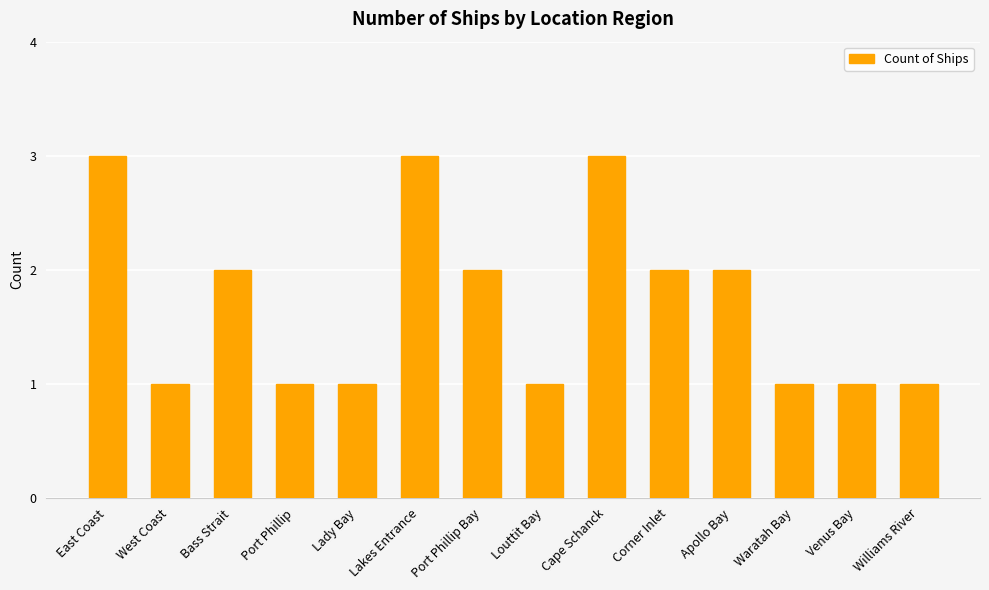

True or false: the data shows 1 at Lakes Entrance.

False